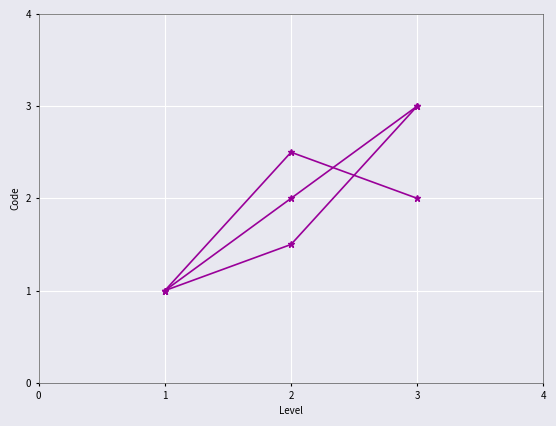

What is the smallest value displayed?

1.0